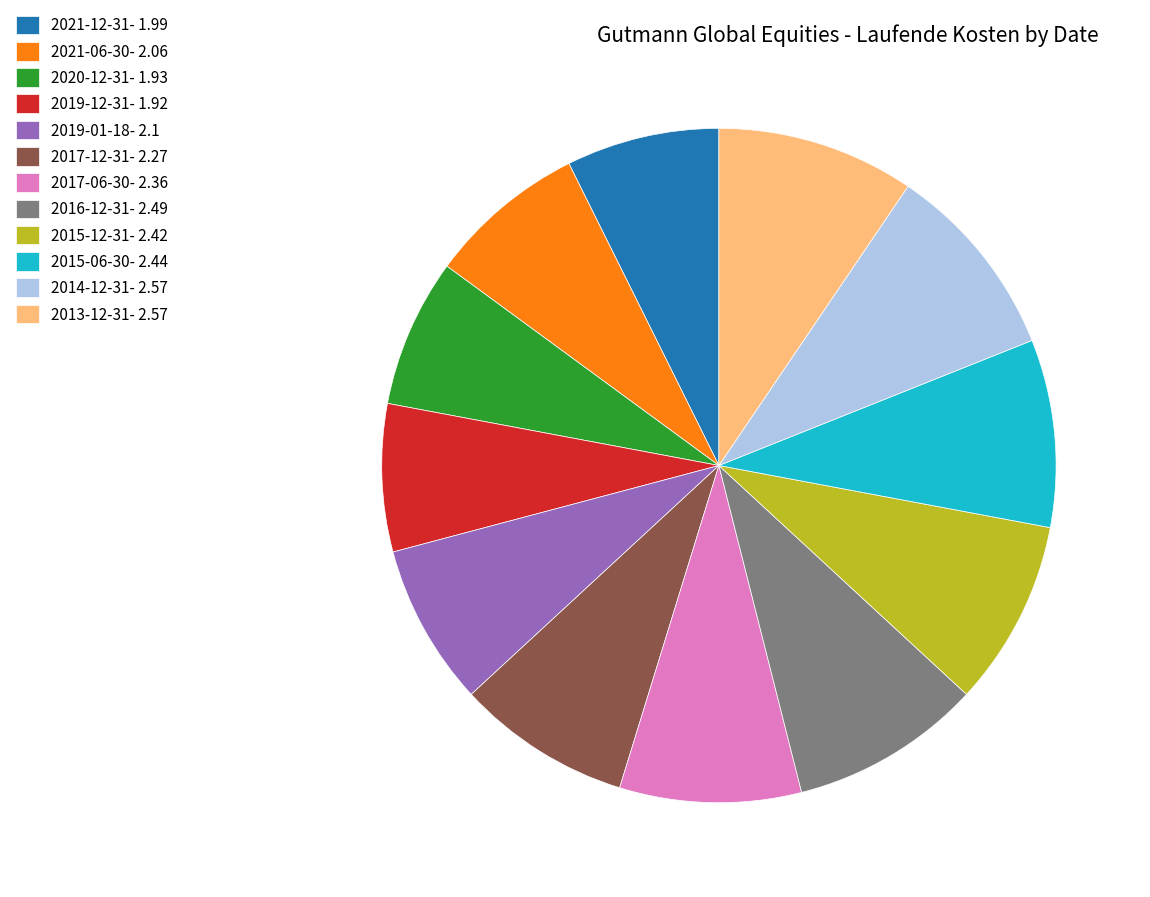

Which has a higher value, 2017-12-31- 2.27 or 2019-01-18- 2.1?

2017-12-31- 2.27